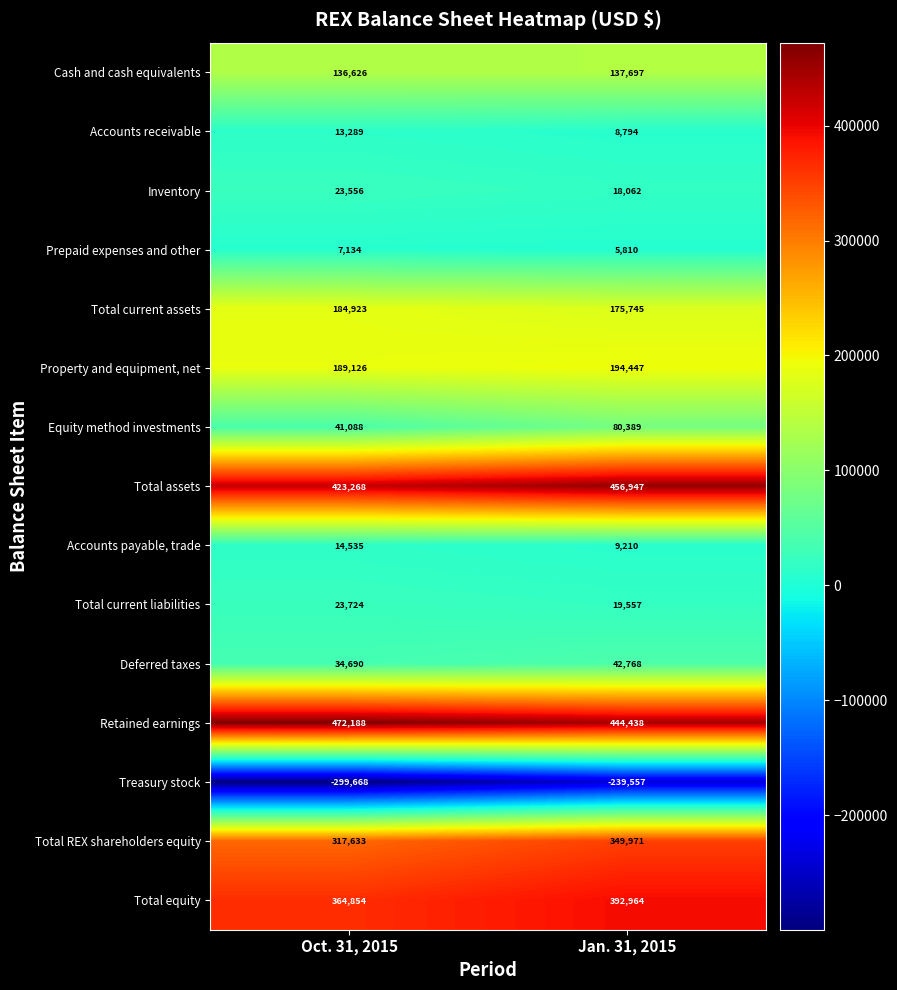

What is the average value of the Cash and cash equivalents series?

137162